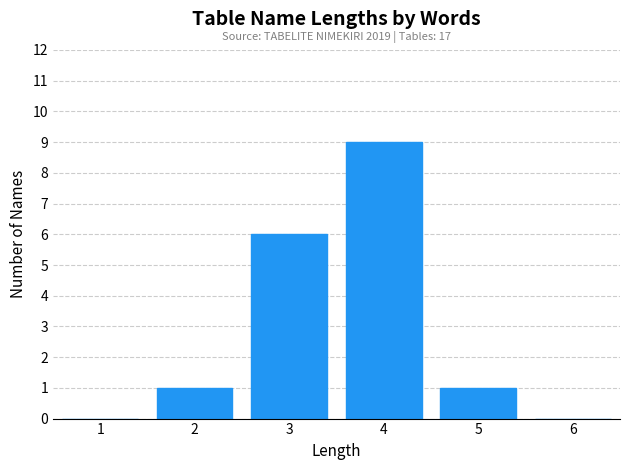

Reading right to left, what are all the values shown in this chart?

6=0	5=1	4=9	3=6	2=1	1=0